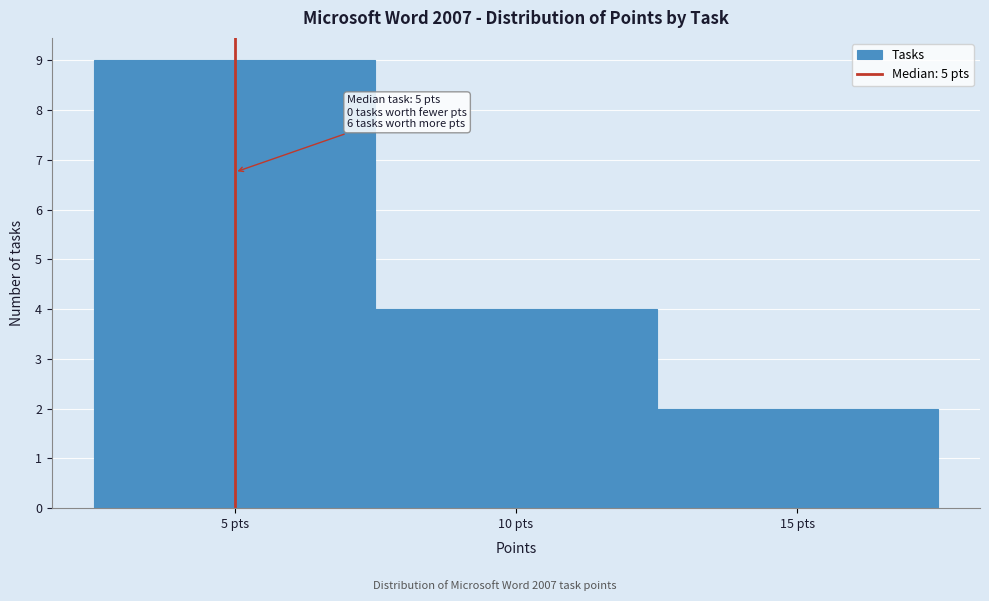

Over which range of the x-axis is the bar tallest?

2.5 to 7.5